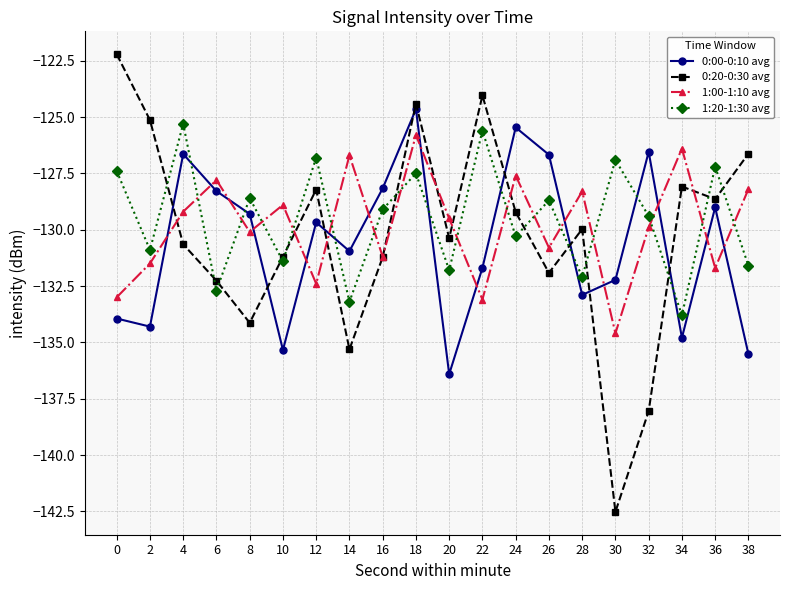

What is the highest value of the 0:20-0:30 avg series?

-122.2